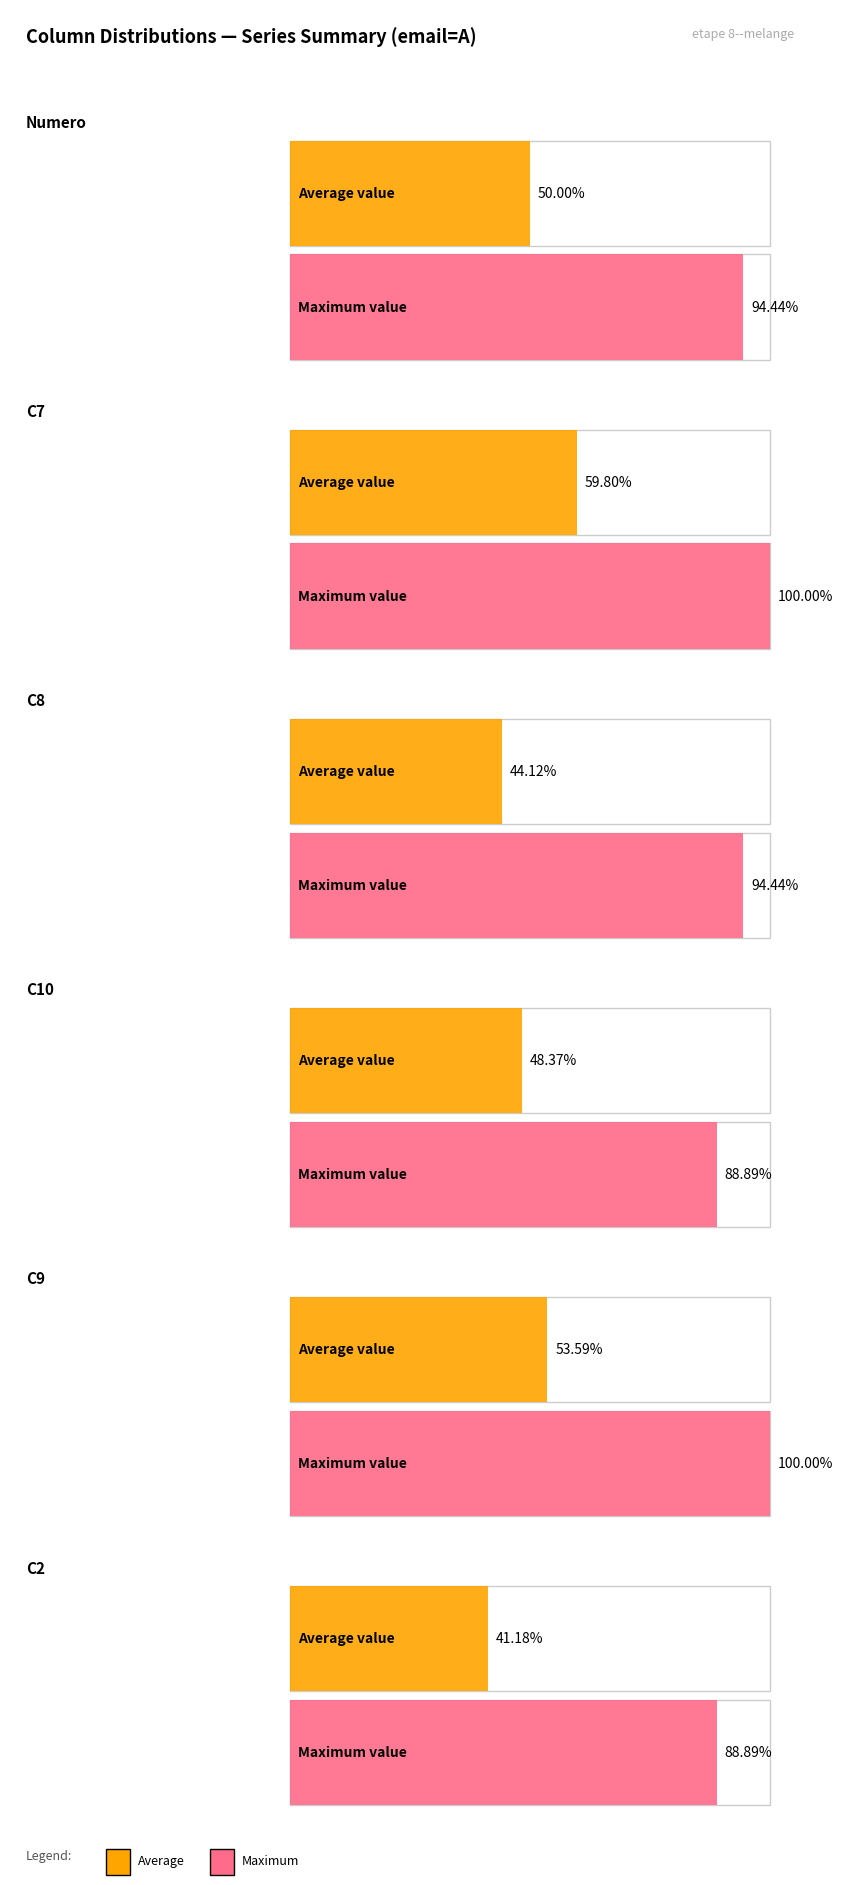

What is the difference between the maximum and minimum values in the Numero series?

16